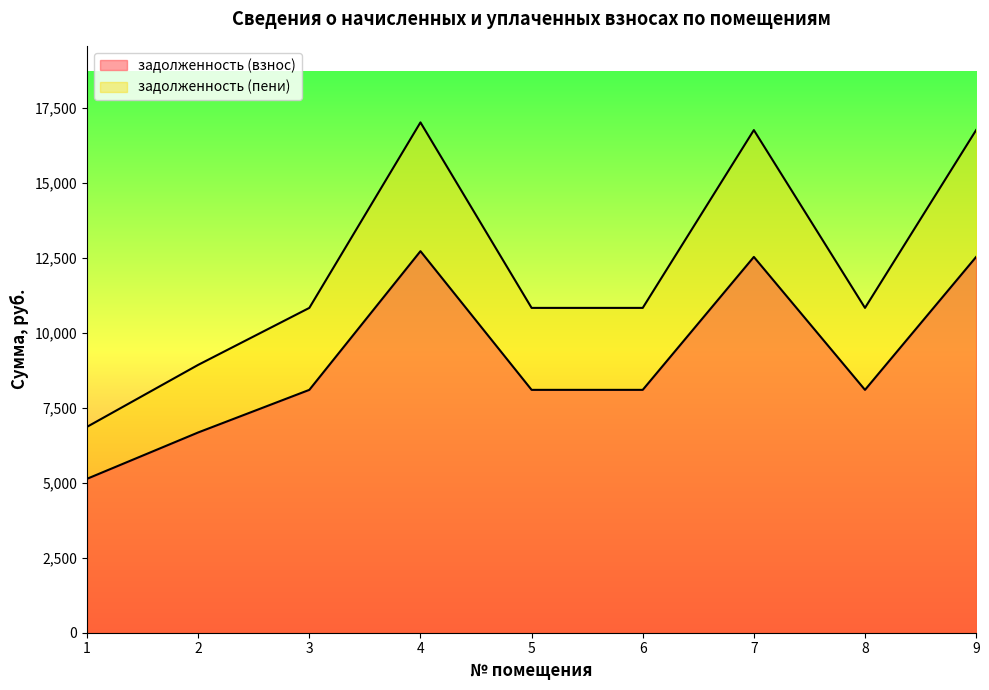

True or false: задолженность (взнос) has a value of 6681.6 at 2.

True